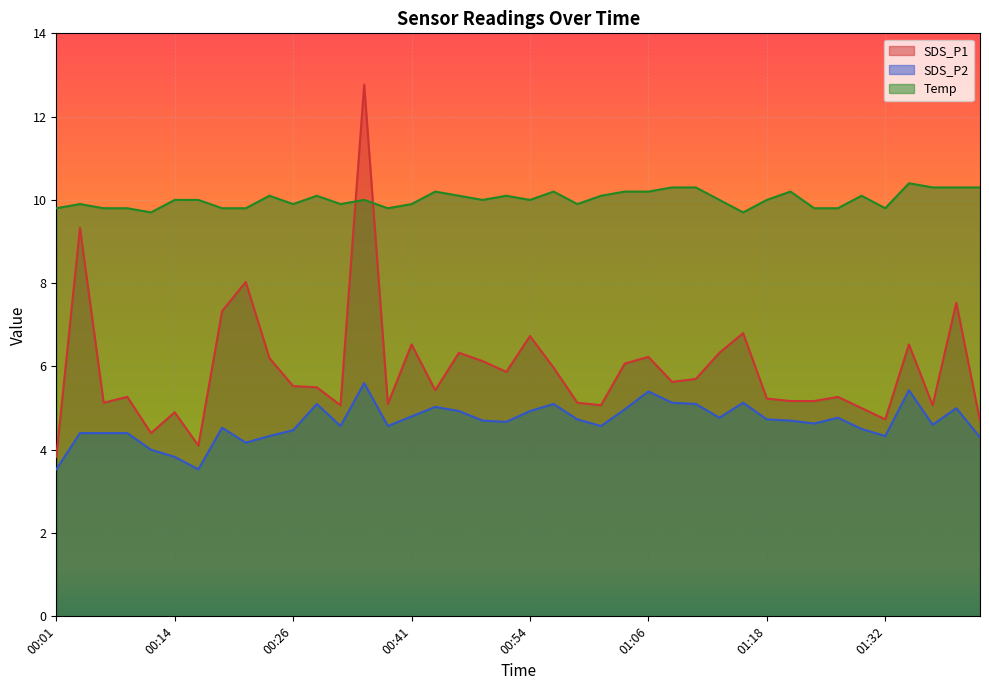

At which category is the sum across all series the highest?

00:36